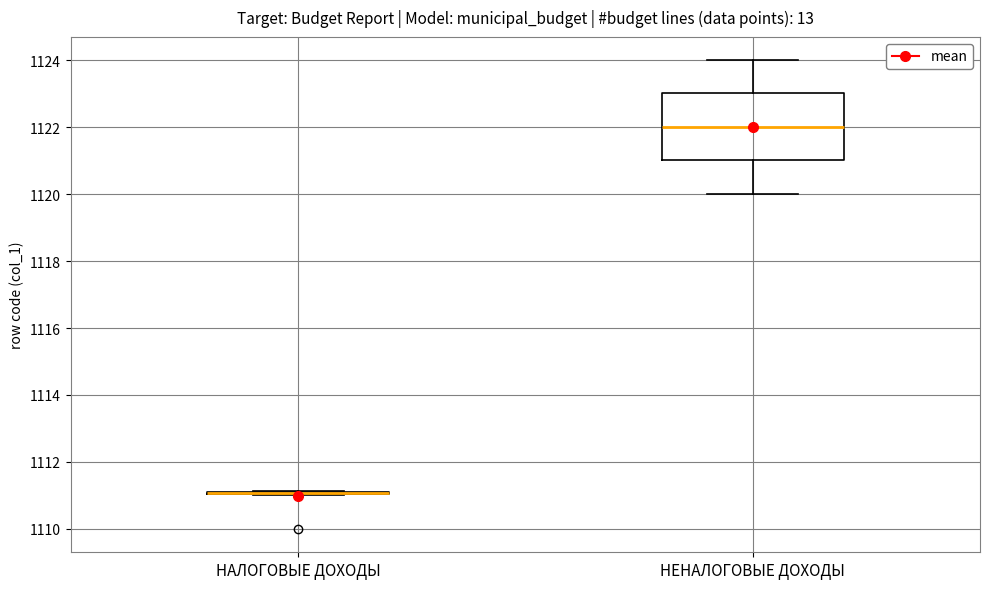

Where does the upper whisker of the box for НЕНАЛОГОВЫЕ ДОХОДЫ end on the y-axis? The values are not printed on the chart, so give them approximately, as read against the axis.

1124.0